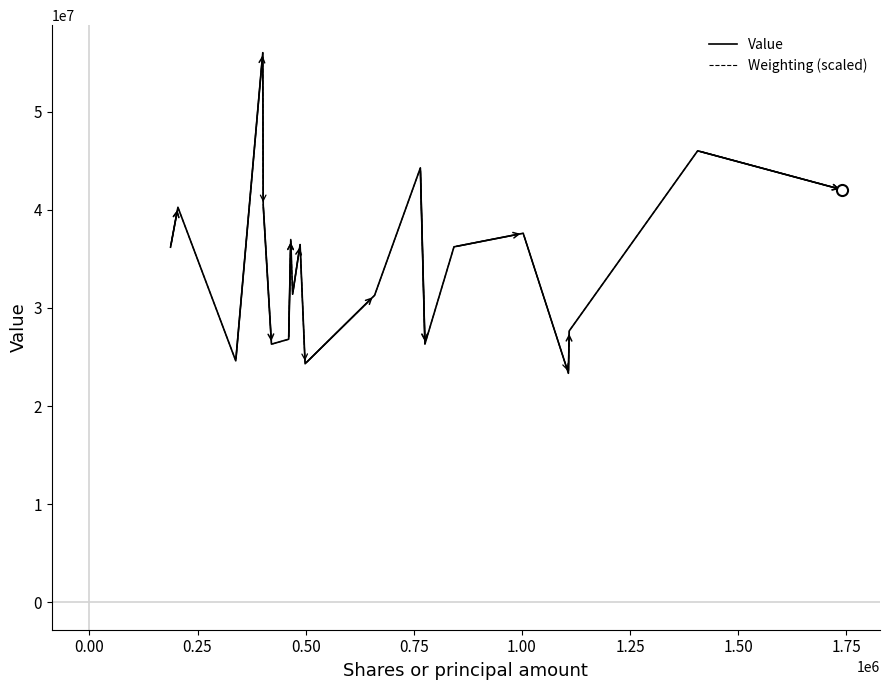

What is the smallest value displayed?

23332479.1